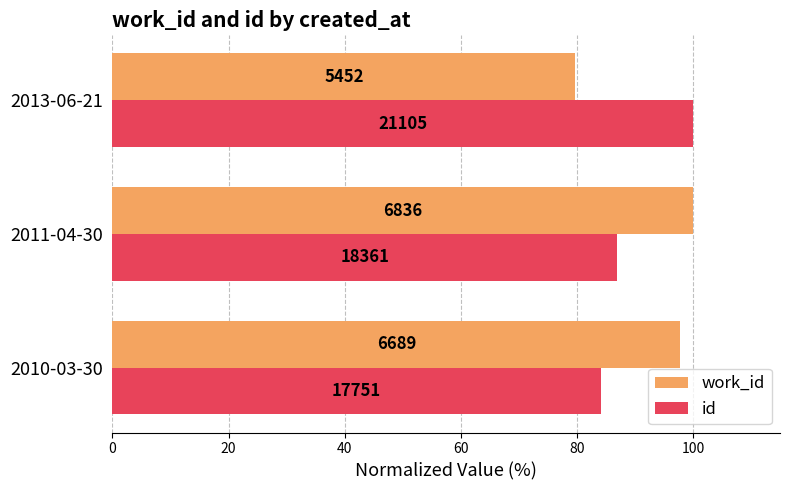

What is the average value of the work_id series?

92.5